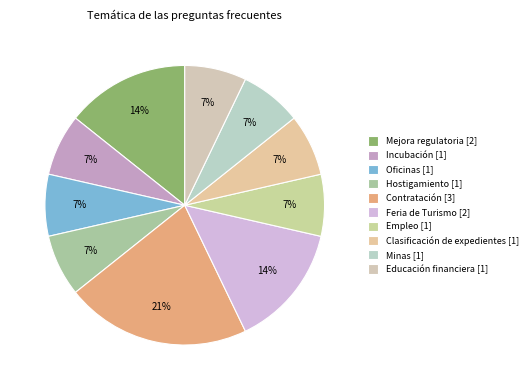

Rank the categories by value from highest to lowest.

Contratación, Mejora regulatoria, Feria de Turismo, Incubación, Oficinas, Hostigamiento, Empleo, Clasificación de expedientes, Minas, Educación financiera